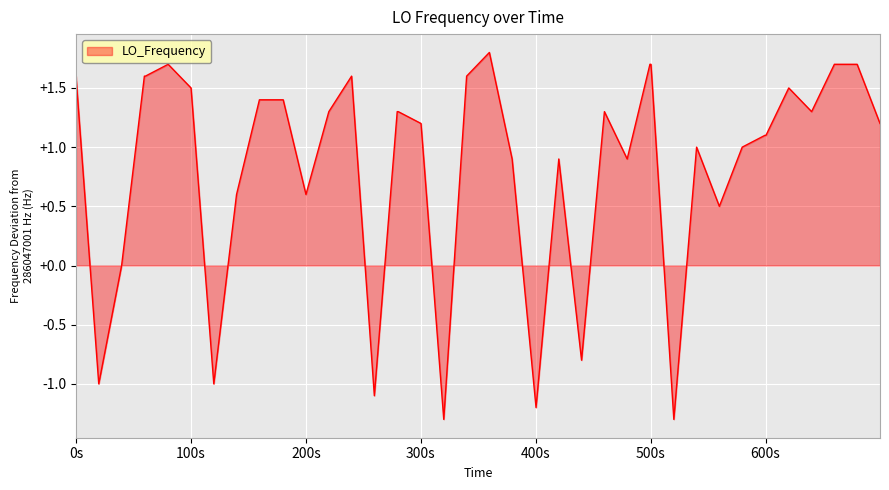

What is the smallest value displayed?

-1.3